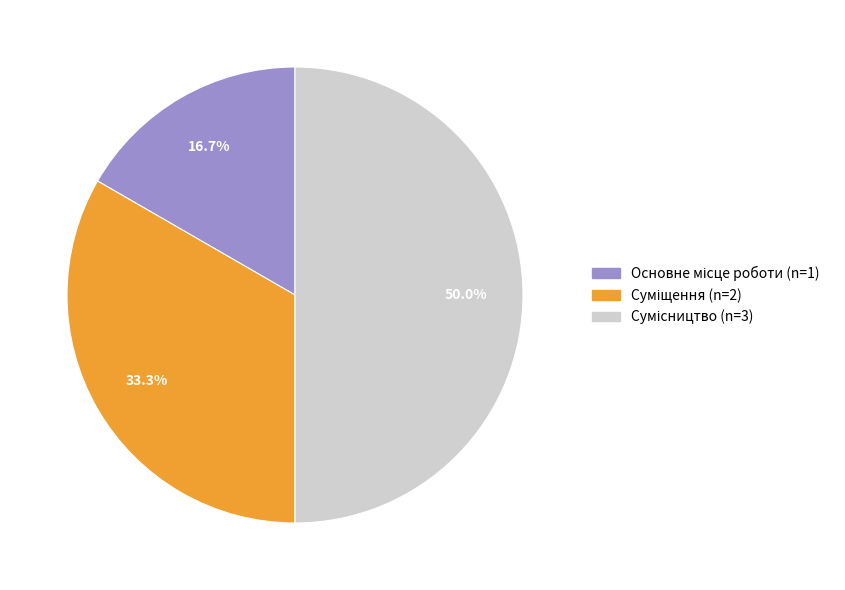

Count the number of slices in the pie.

3